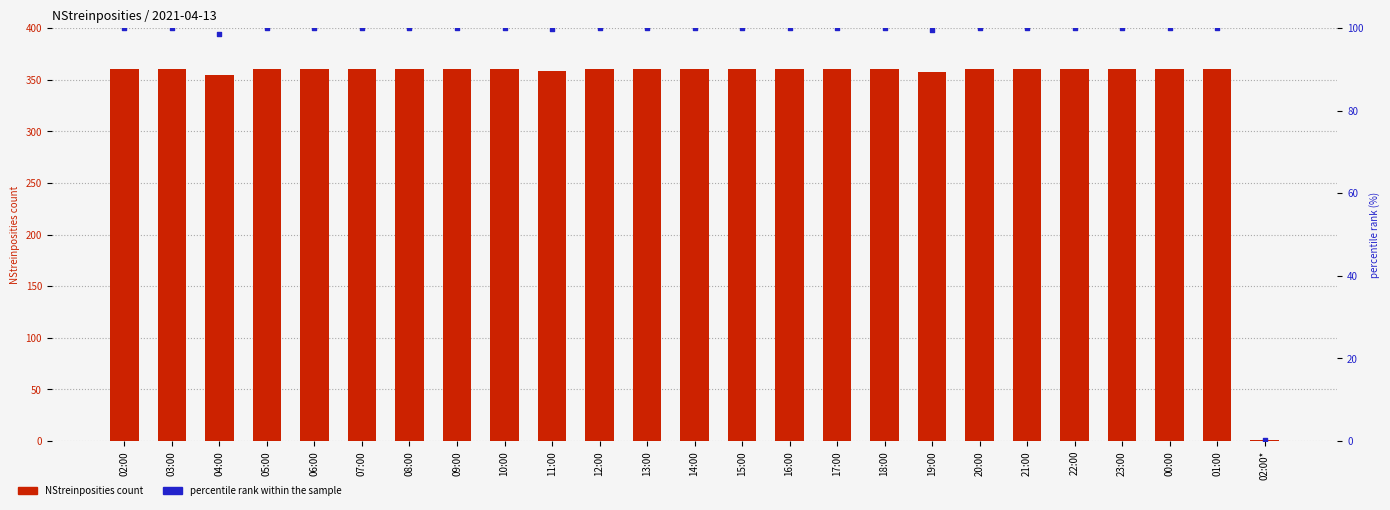

Which series has the largest Y range (max minus min)?

NStreinposities count